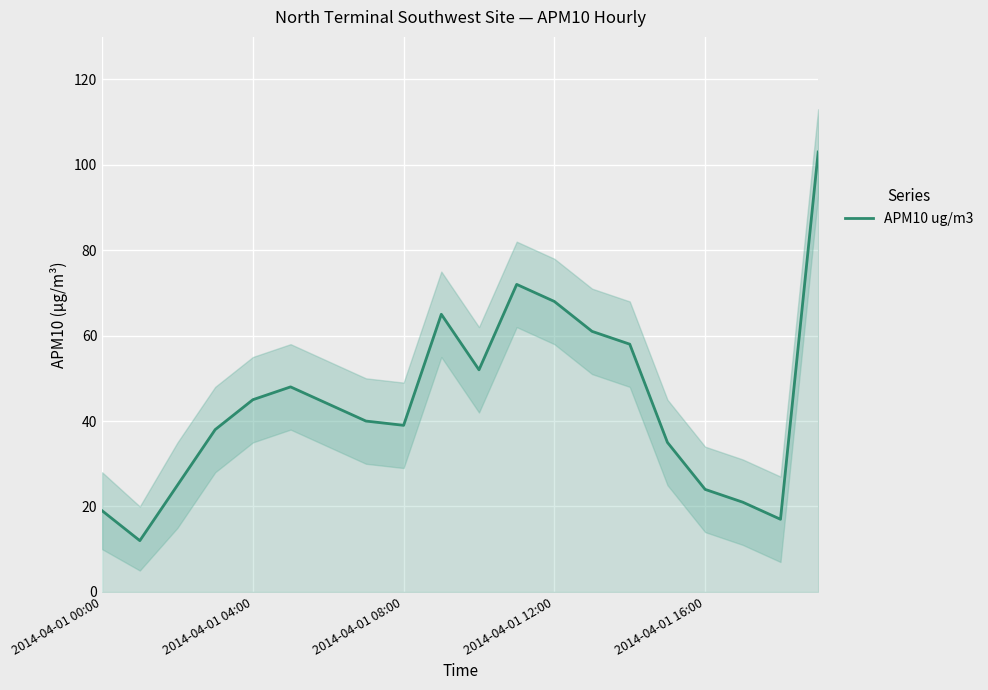

What is the smallest value displayed?

12